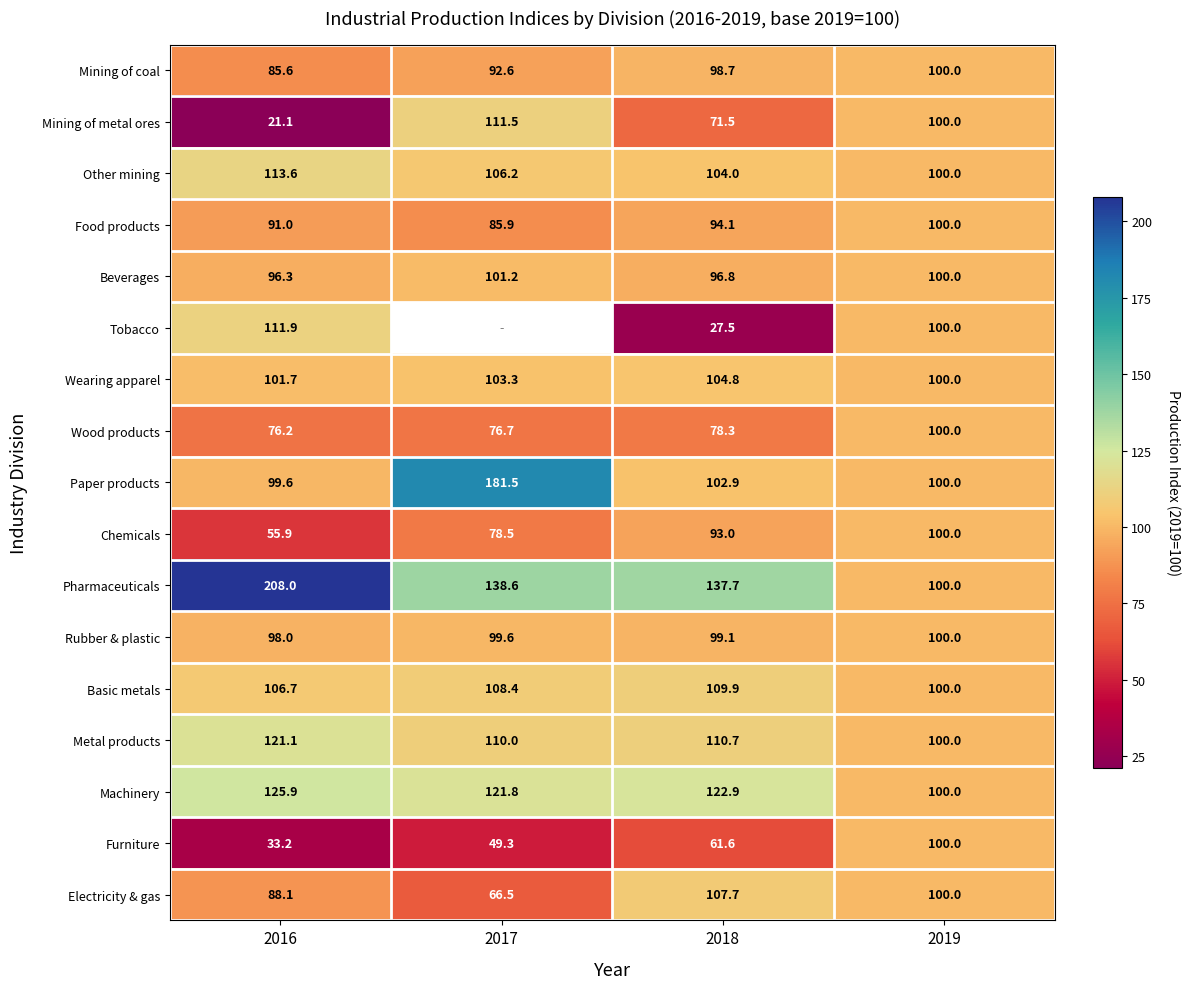

Between 2016 and 2017, which is larger?

2017